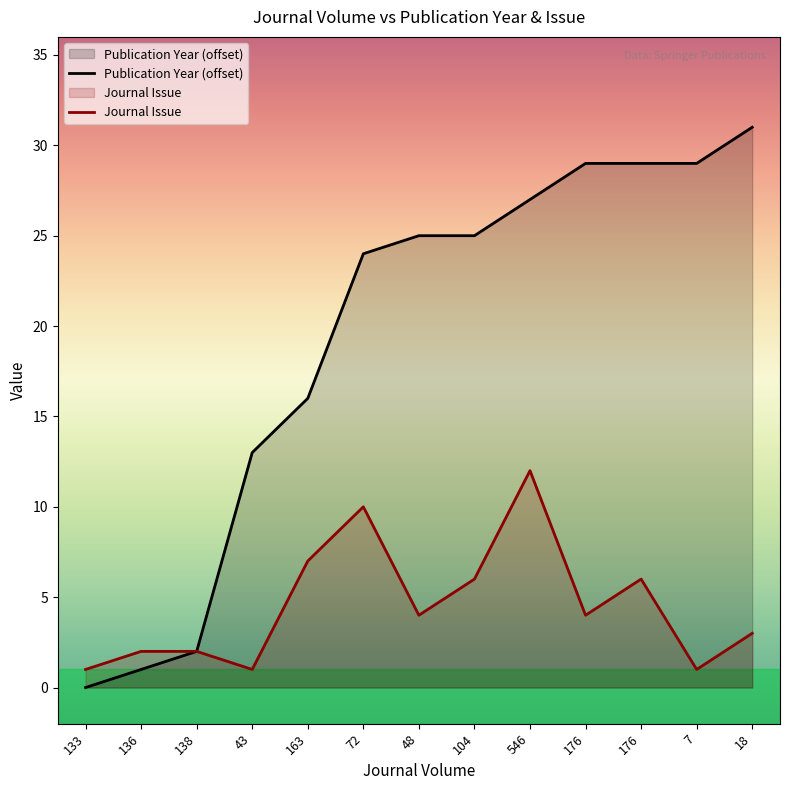

Rank the categories by value from lowest to highest.

133, 136, 138, 43, 163, 72, 48, 104, 546, 176, 176, 7, 18